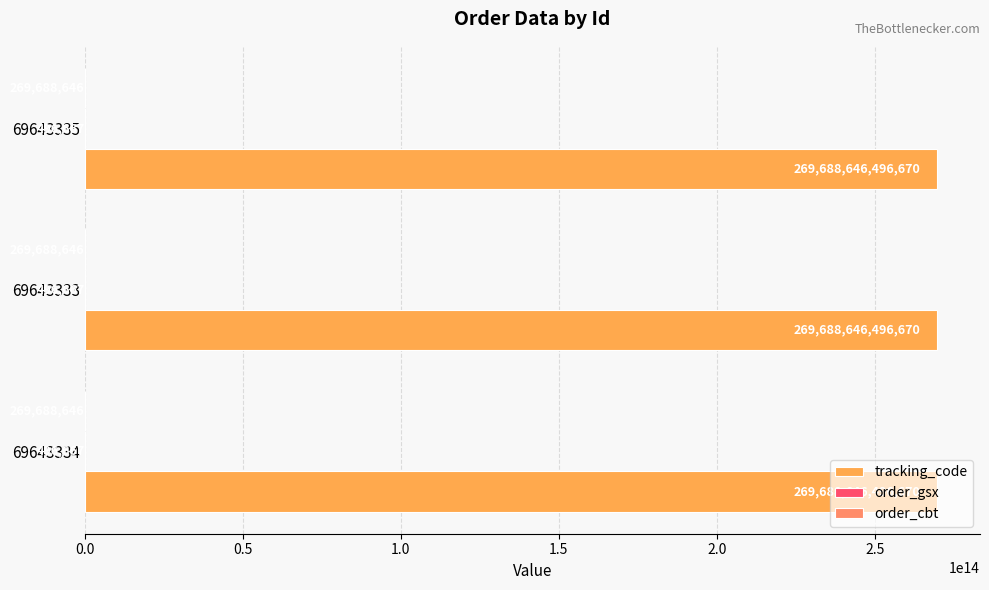

Which series has the largest total across all categories?

tracking_code